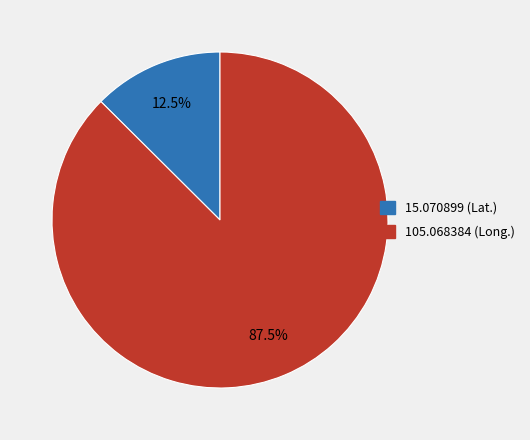

Is the sum of 15.070899 (Lat.) and 105.068384 (Long.) greater than half?

Yes